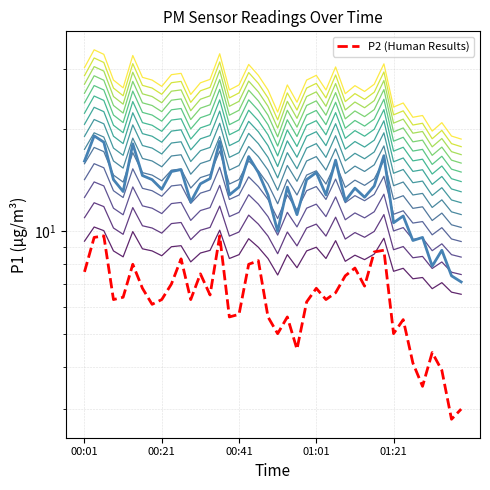

The value of P2 at 01:23 is 1.5. True or false?

False